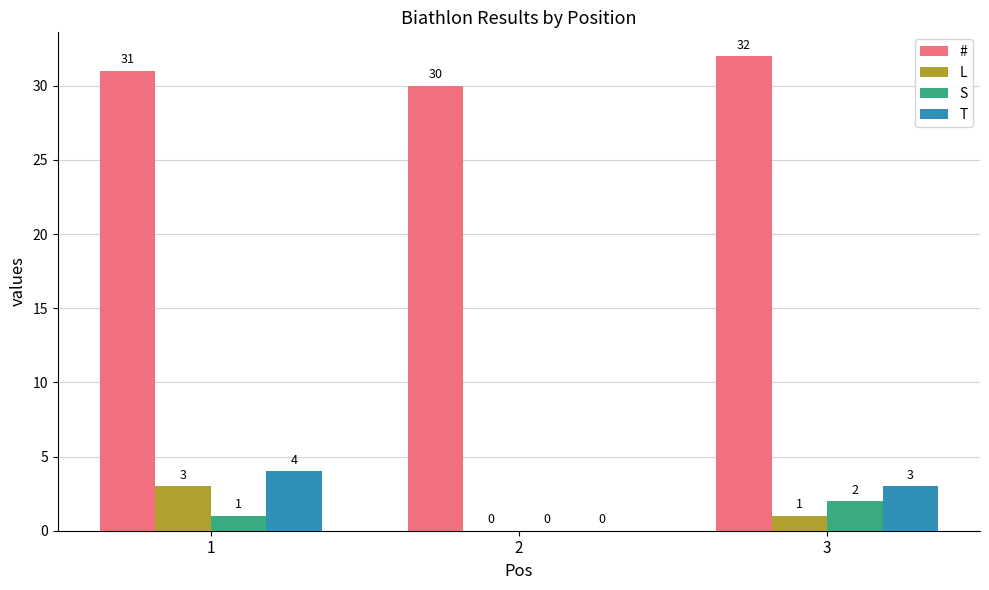

What is the maximum value for T?

4